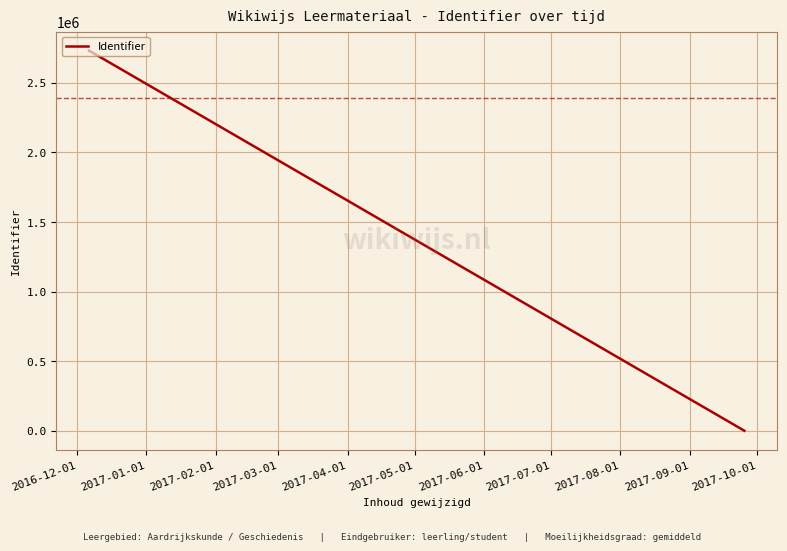

True or false: there are more than 0 points higher than both neighbors.

True